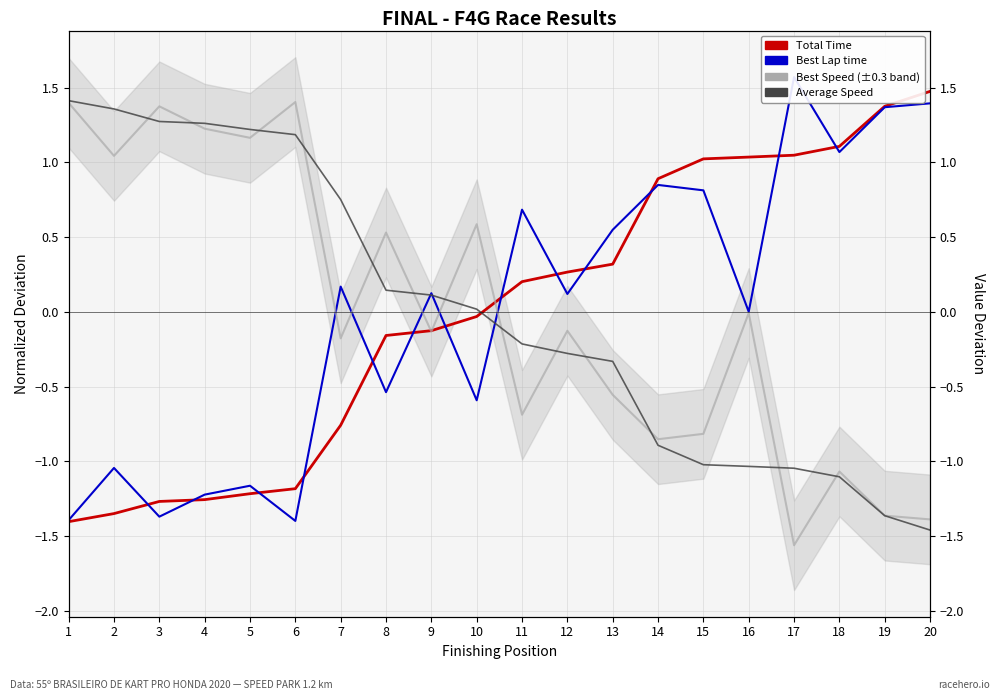

True or false: Average Speed has more than 0 points higher than both neighbors.

False